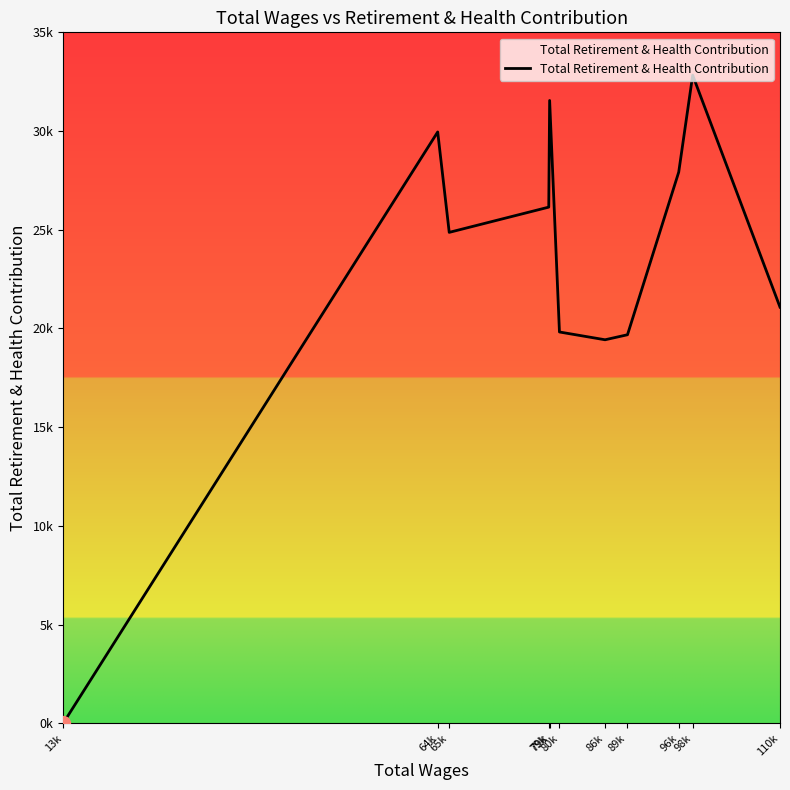

Does the chart have visible grid lines?

No